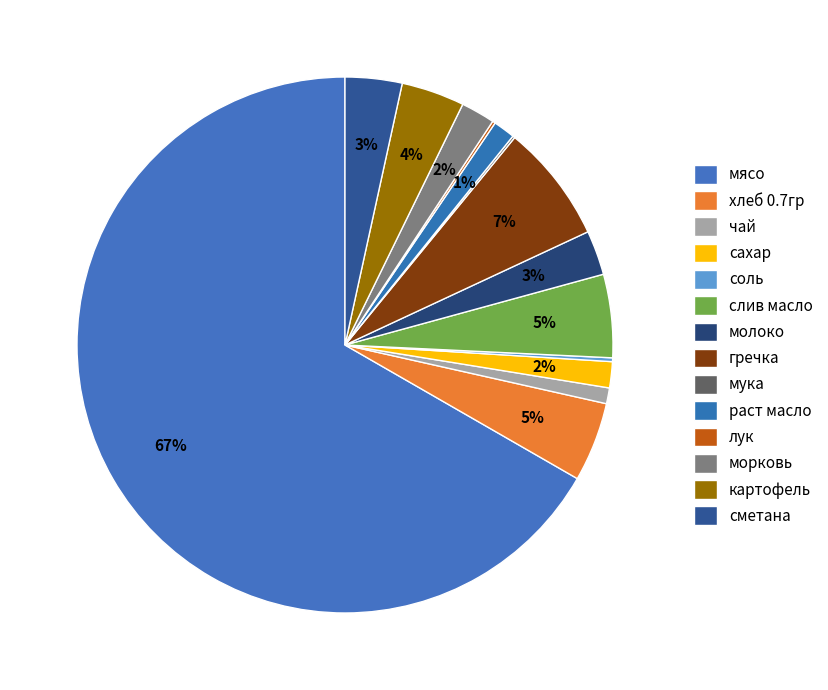

How many segments does this pie chart have?

14